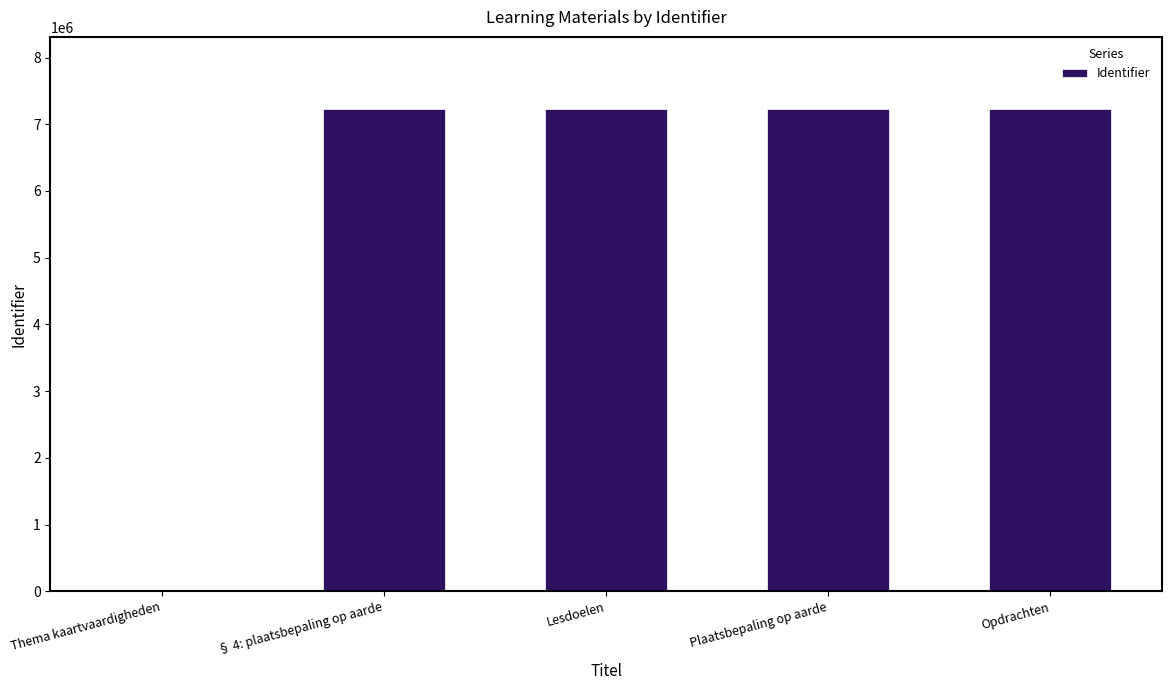

Where is the data nearest to the value 3612590?

§ 4: plaatsbepaling op aarde